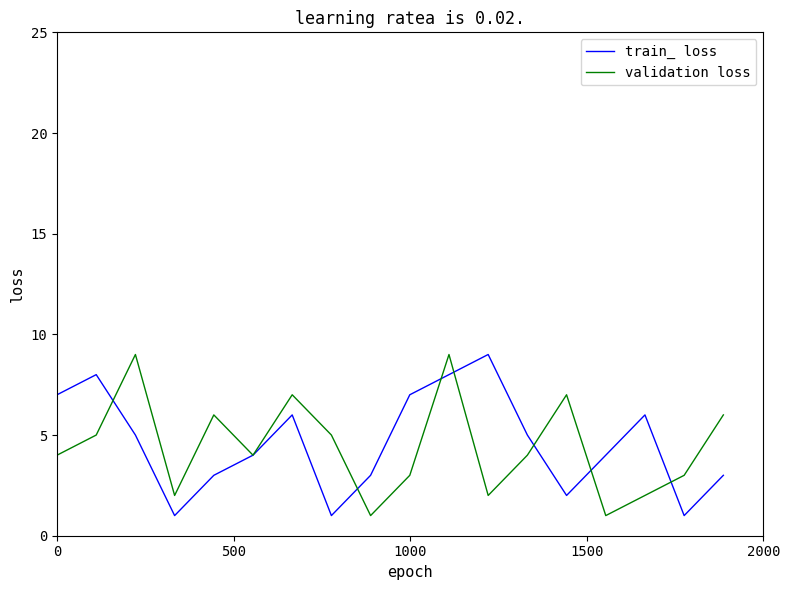

Is this an area chart (filled region under the line)?

No